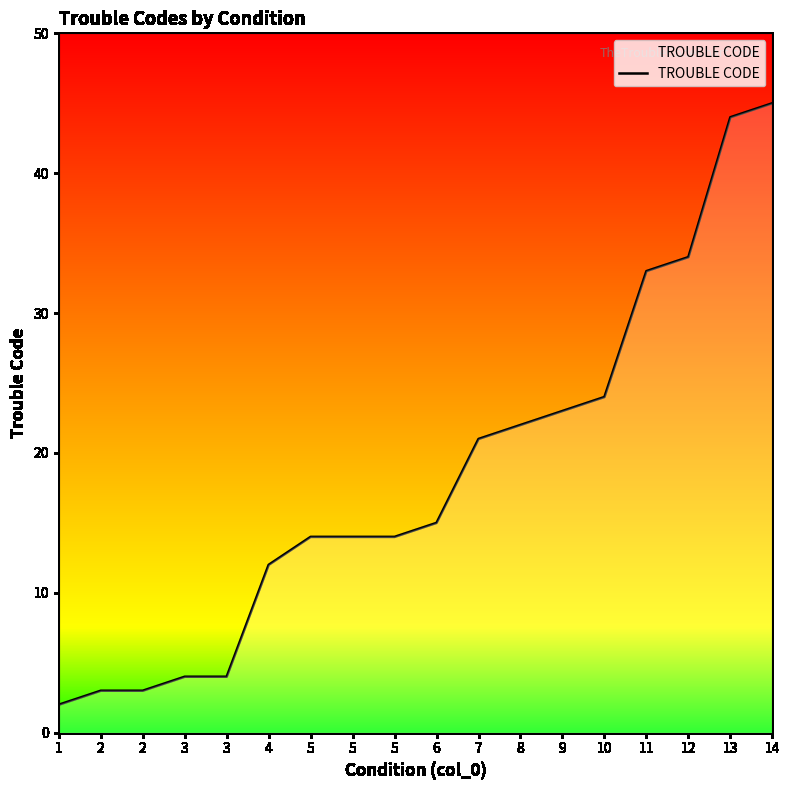

What is the ratio of the value at 5 to the value at 3?

3.5